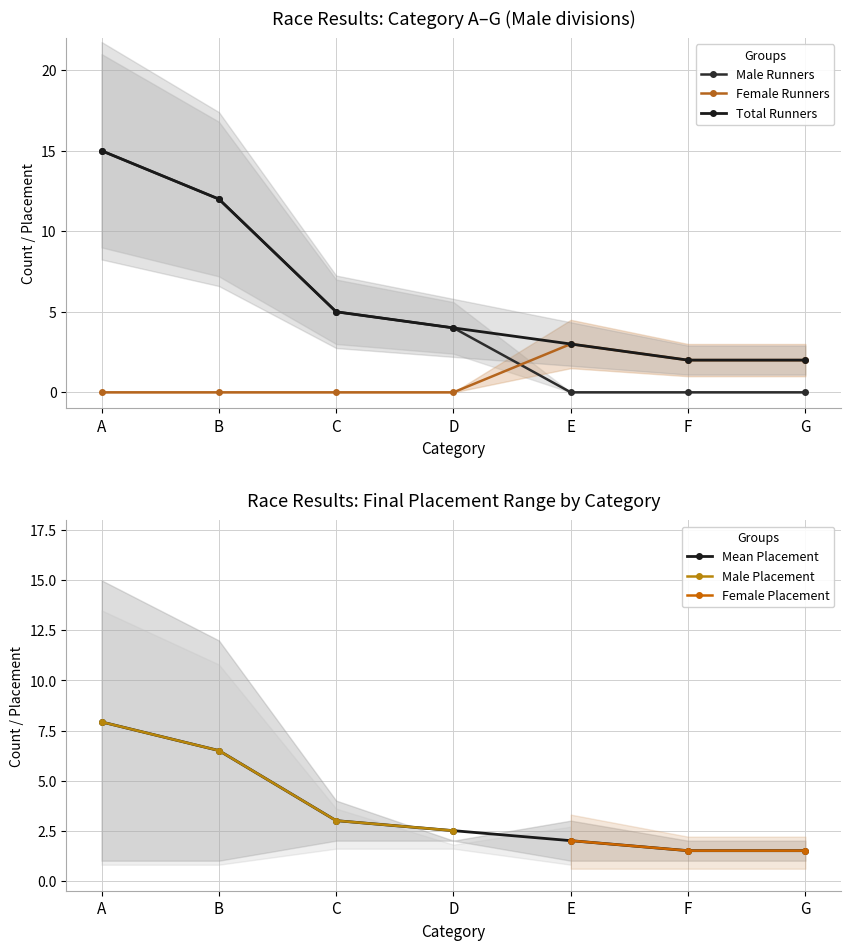

True or false: Mean Placement has more than 0 points higher than both neighbors.

False